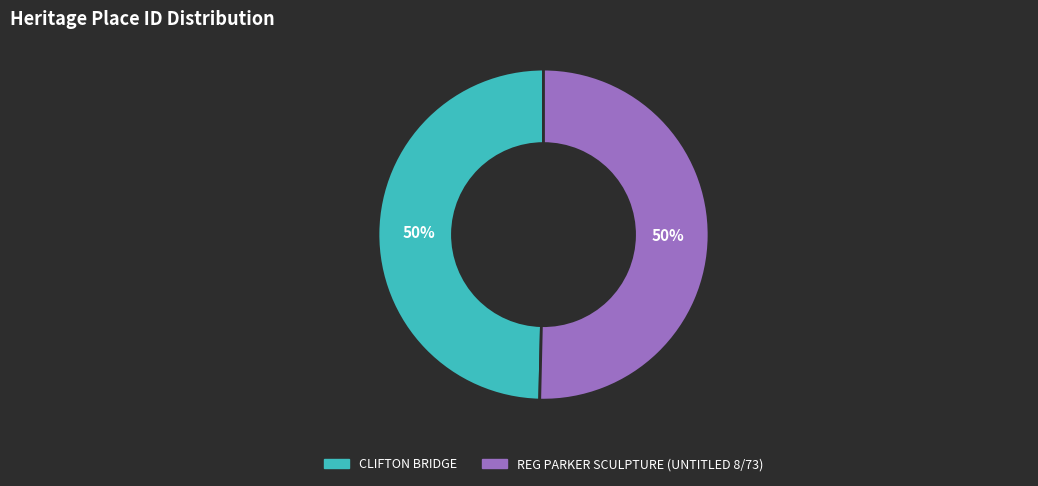

What percentage is the CLIFTON BRIDGE slice, to the nearest percent?

50%